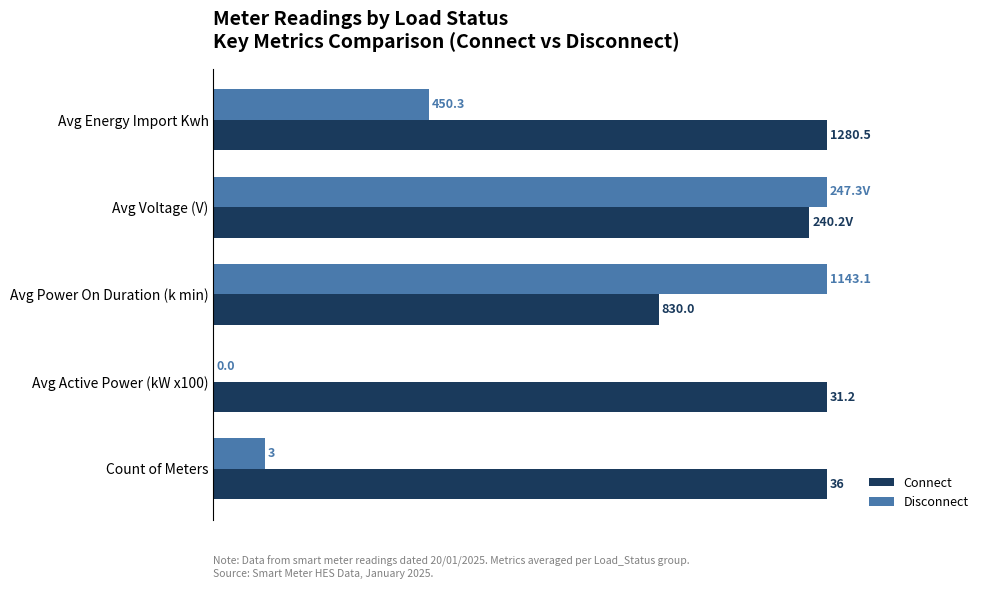

Rank the series by their maximum value, from lowest to highest.

Connect, Disconnect